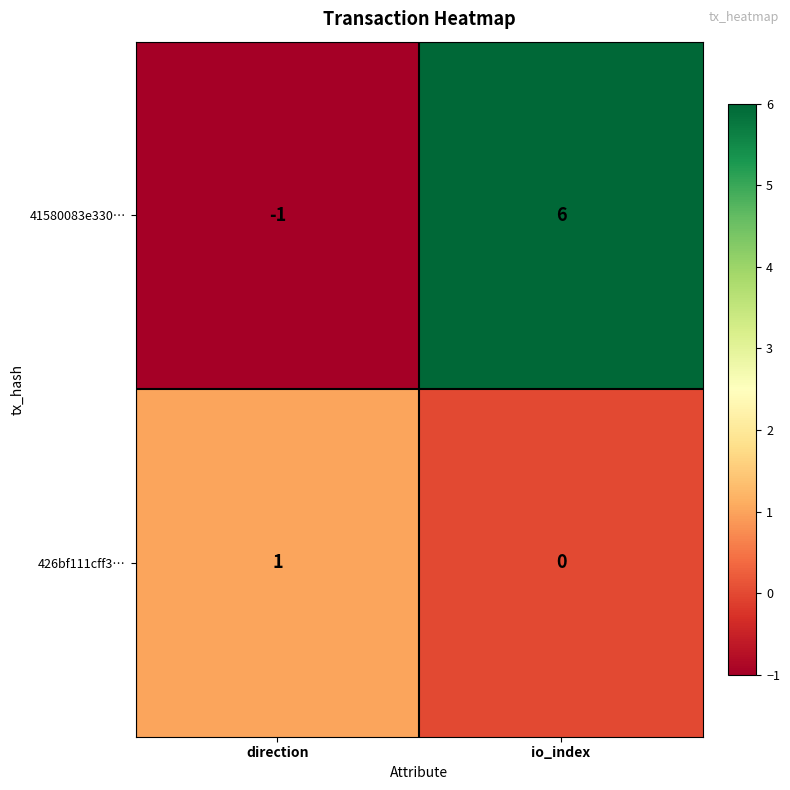

At which category is the sum across all series the highest?

io_index